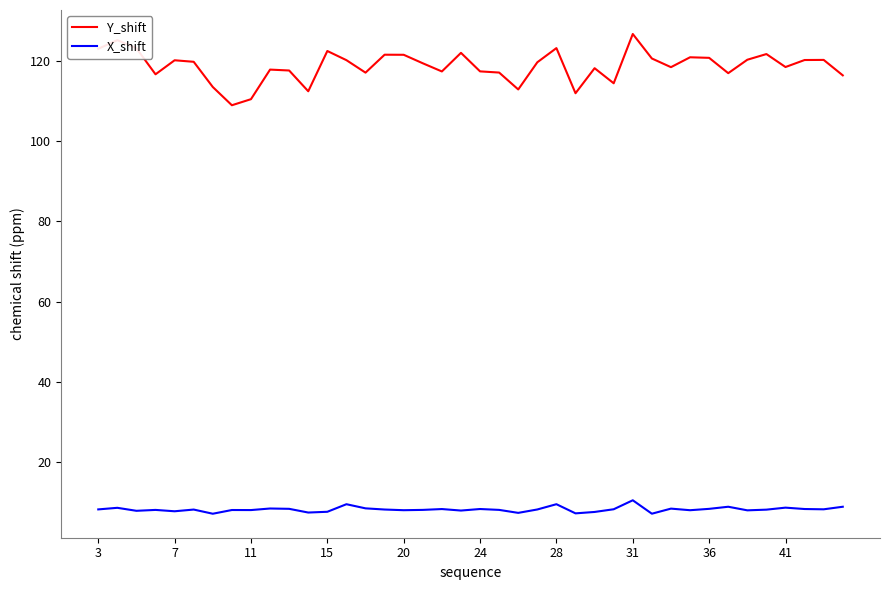

Does the chart have visible grid lines?

No